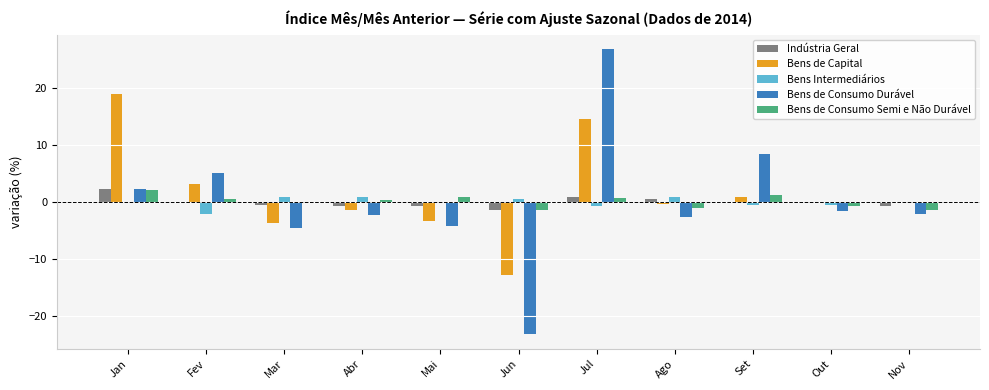

What is the spread (max minus min) of values at Jul?

27.6